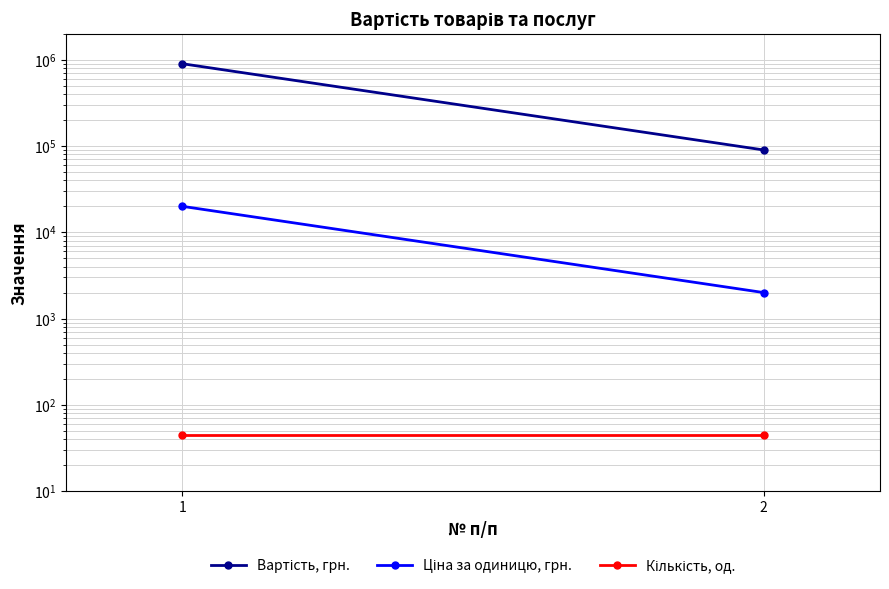

What is the spread (max minus min) of values at 1?

899955